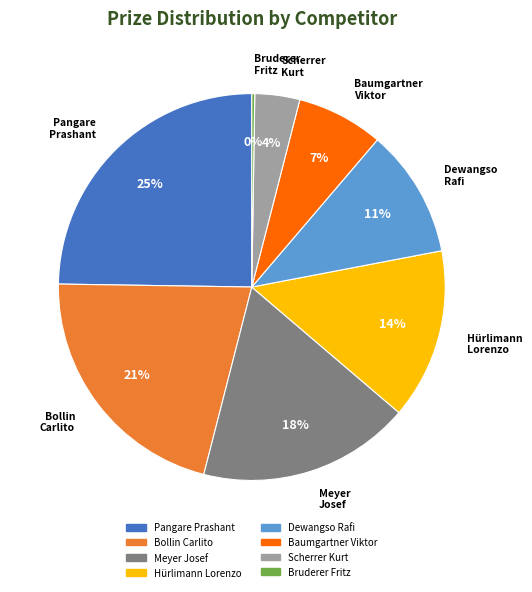

To the nearest percent, what portion does Pangare Prashant represent?

25%